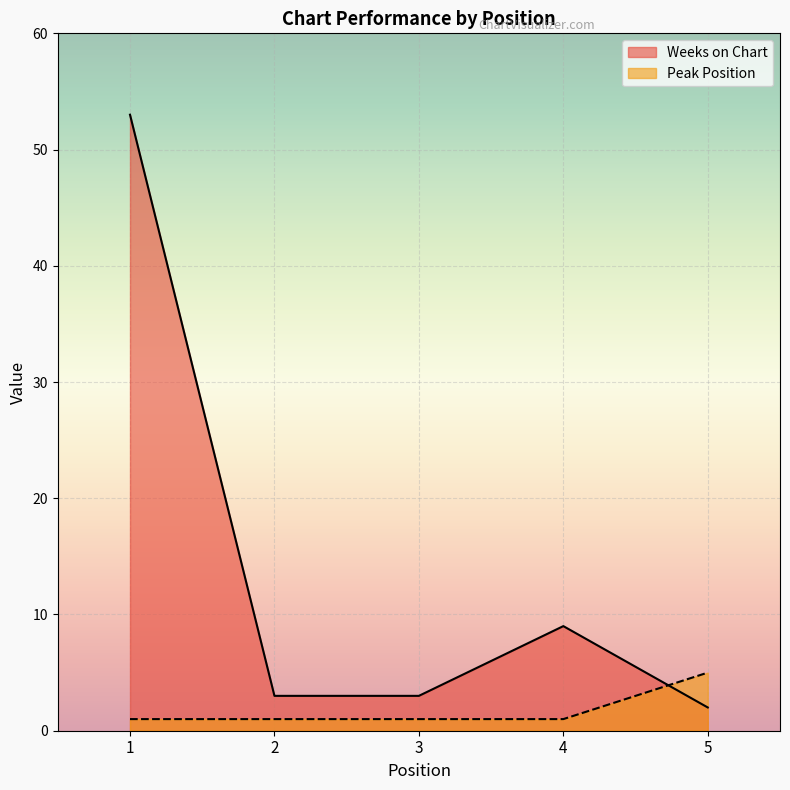

How many series are shown in this chart?

2